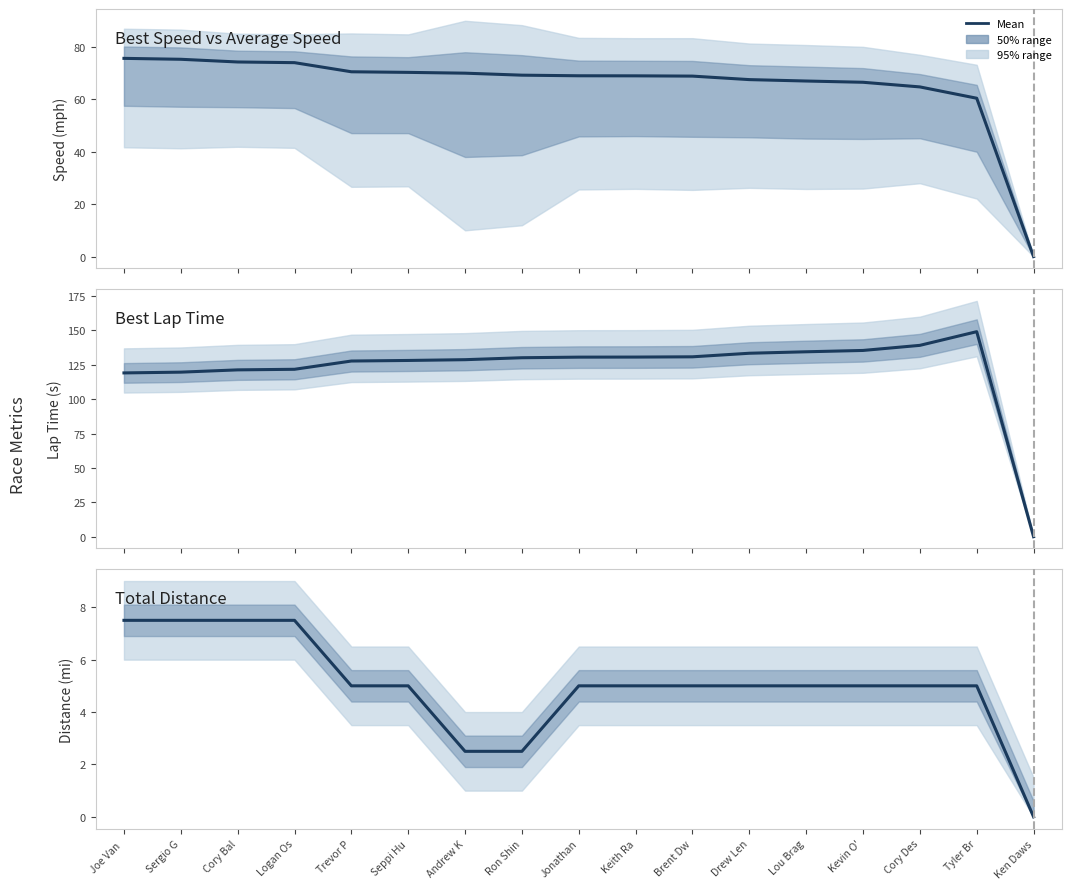

What is the label of the 13th point from the right?

Trevor P